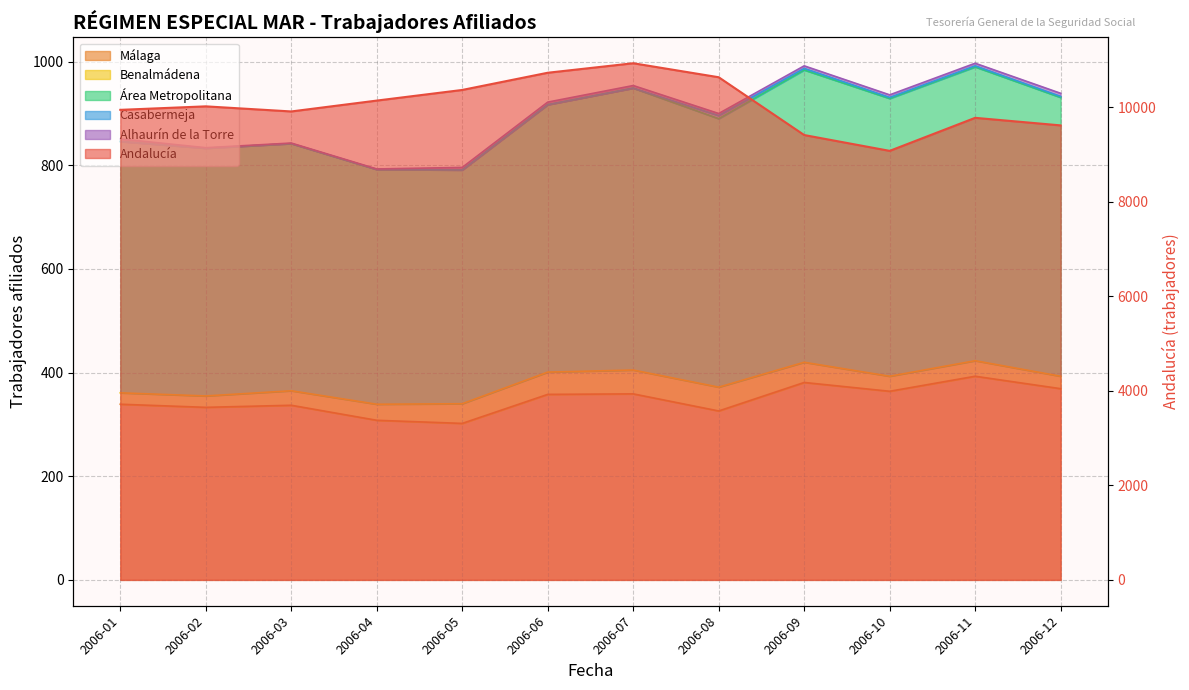

What is the highest value of the Málaga series?

393